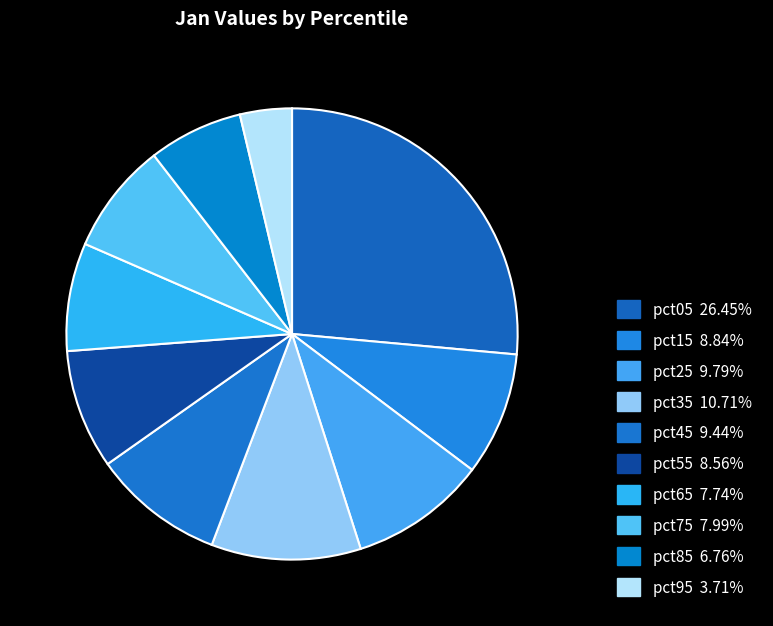

To the nearest percent, what is the difference between the largest and smallest slice percentages?

23%